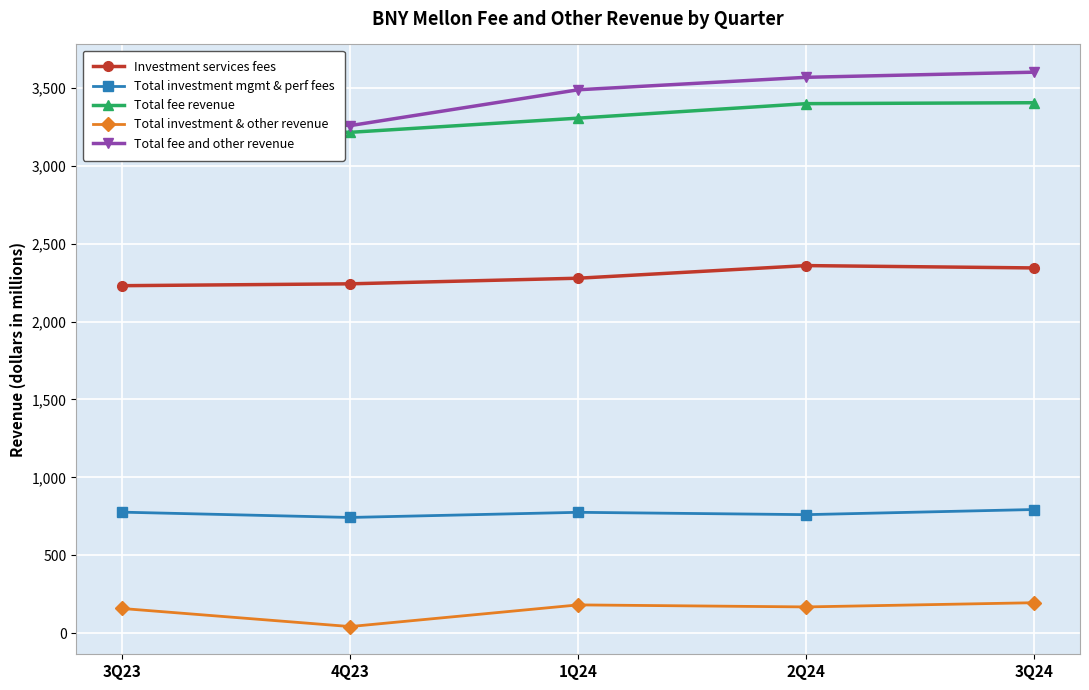

The value of Investment services fees at 3Q23 is 2230. True or false?

True